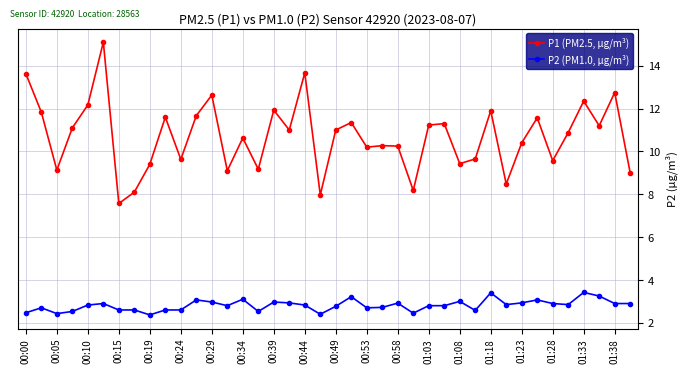

What is the value of the P2 (PM1.0, µg/m³) point at the 5th from the left?

2.8